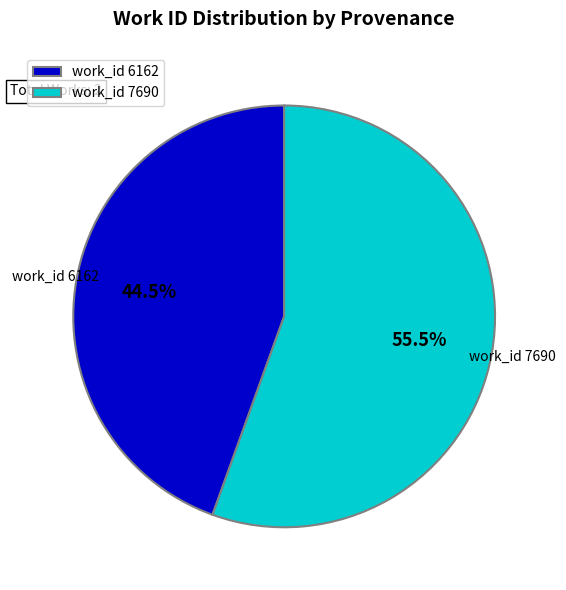

Rank the categories by value from highest to lowest.

work_id 7690, work_id 6162